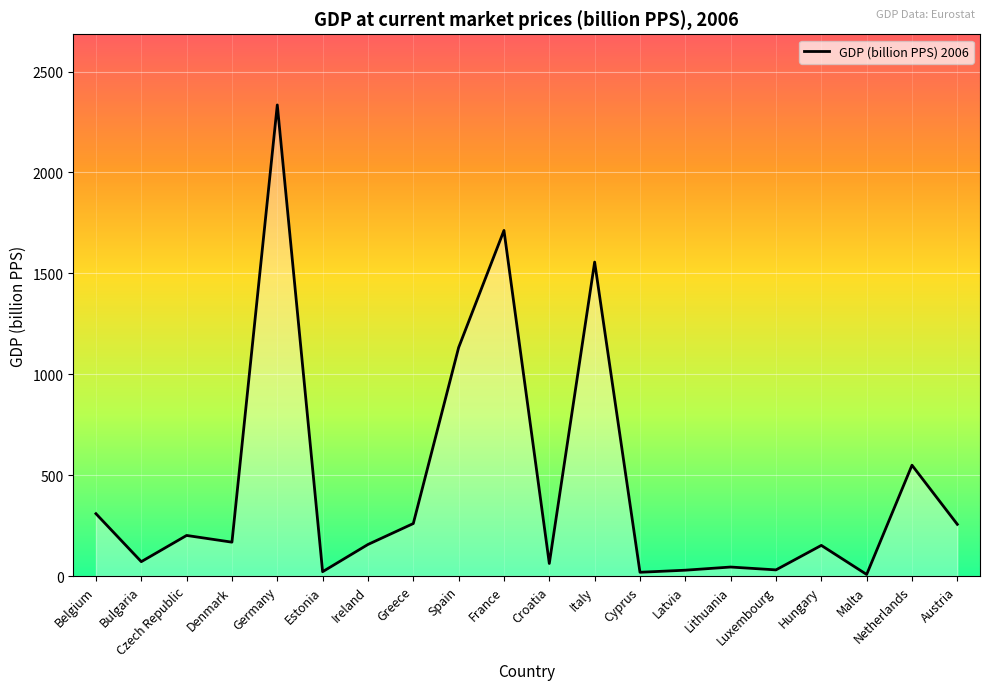

What is the maximum value shown in the chart?

2334.5